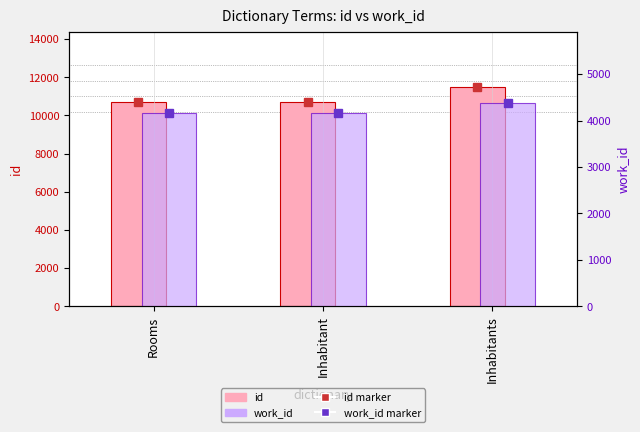

What value does the work_id series have at Rooms?

4153